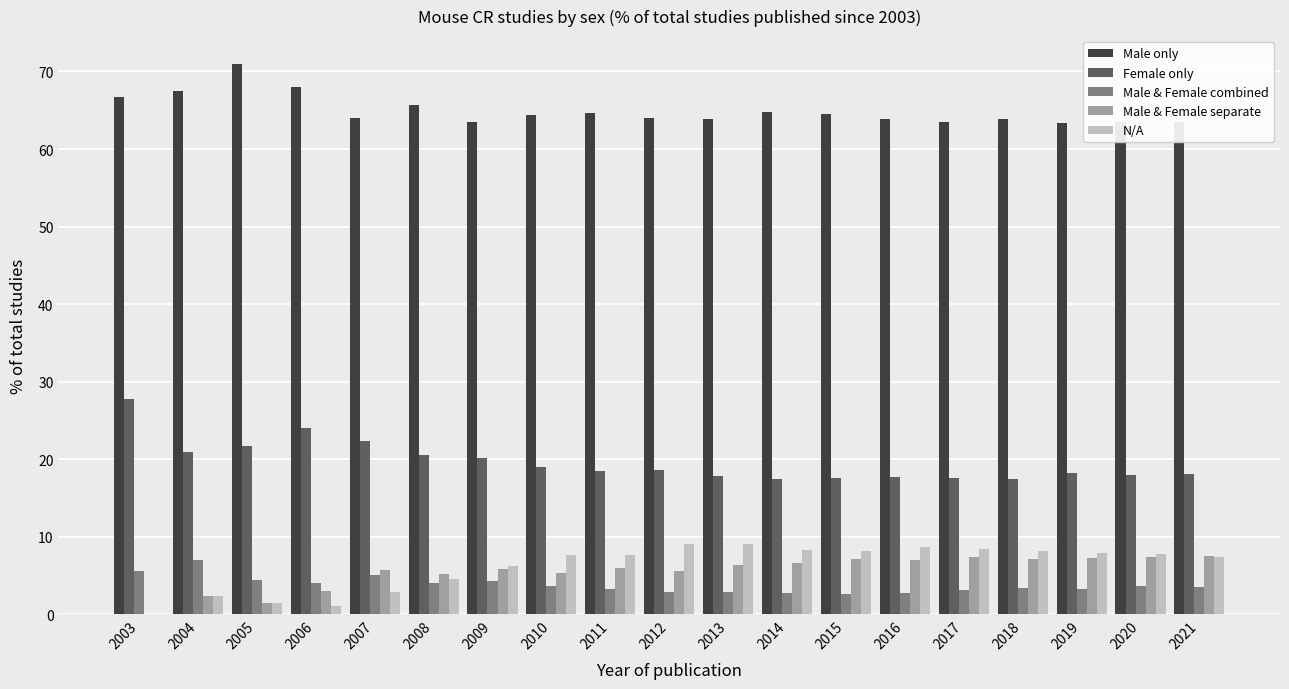

At which category does the chart reach its peak across all series?

2005